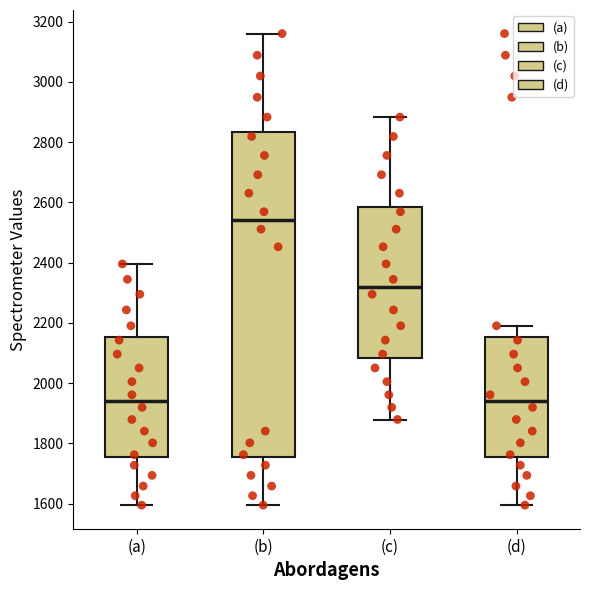

Where does the upper whisker of the box for (a) end on the y-axis? The values are not printed on the chart, so give them approximately, as read against the axis.

2400